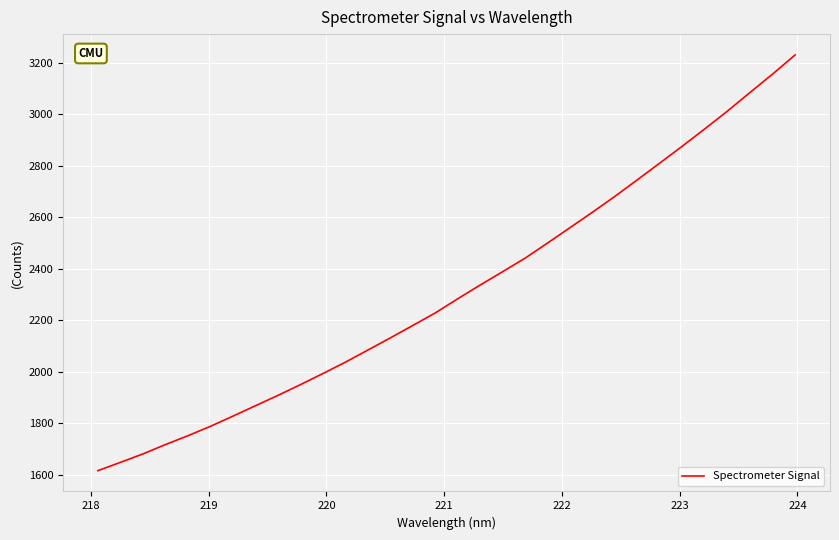

What is the difference between the maximum and minimum values?

1613.6